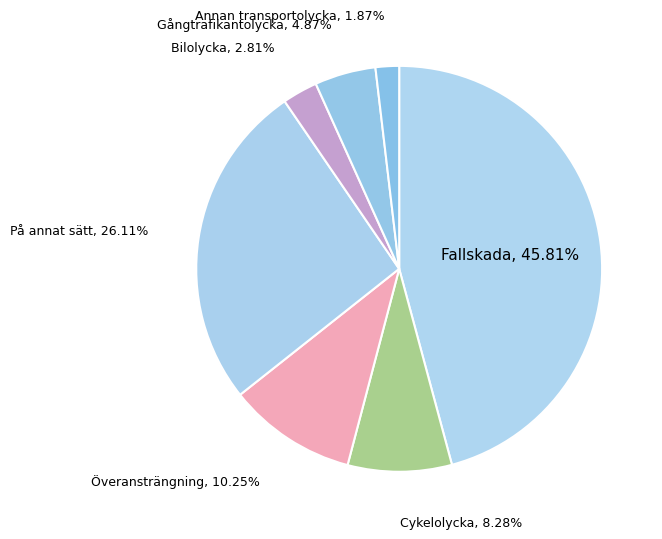

To the nearest percent, what is the difference between the Annan transportolycka and Fallskada slice percentages?

44%